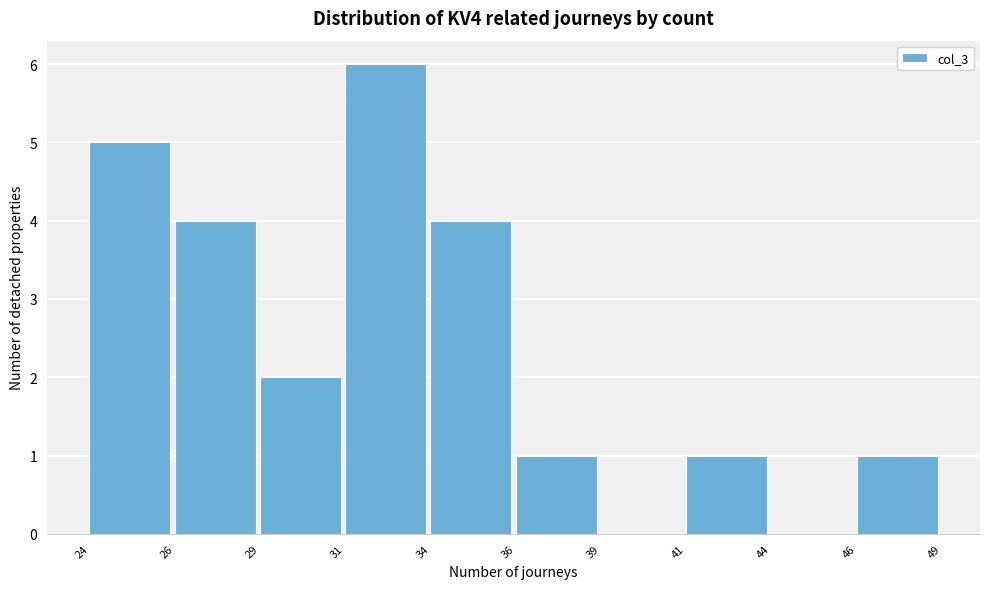

Reading right to left, what are all the values shown in this chart?

46=1	44=0	41=1	39=0	36=1	34=4	31=6	29=2	26=4	24=5